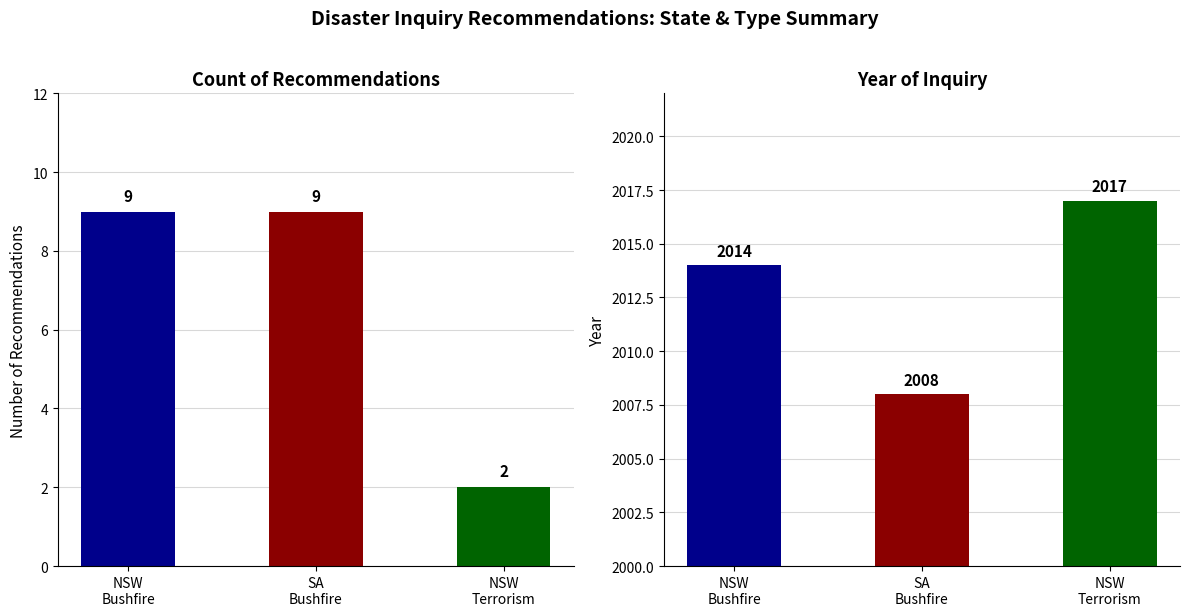

Reading left to right, list all the values displayed in this chart.

Count: 9	9	2
Year: 2014	2008	2017